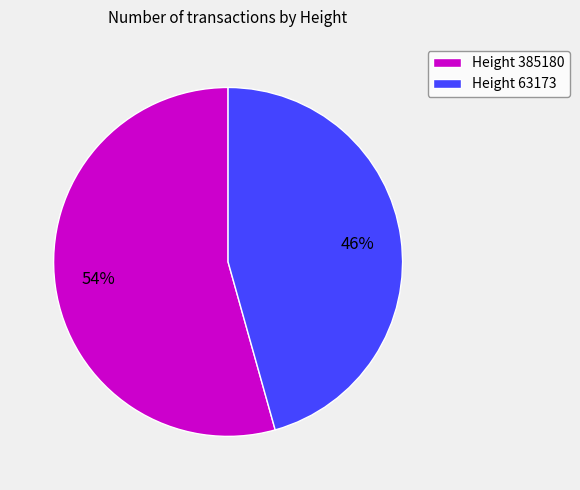

What is the majority slice?

Height 385180